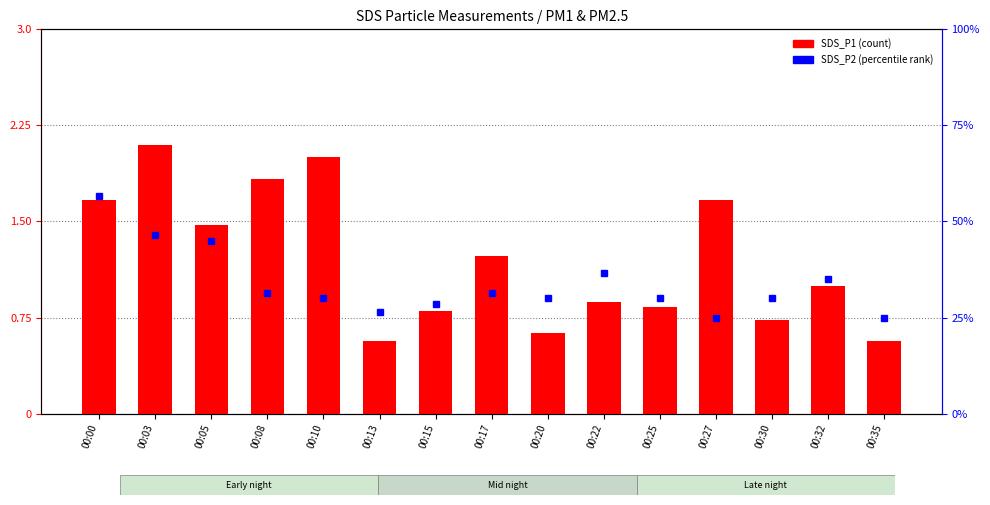

Reading left to right, list all the values displayed in this chart.

SDS_P1: 00:00=1.7	00:03=2.1	00:05=1.5	00:08=1.8	00:10=2.0	00:13=0.6	00:15=0.8	00:17=1.2	00:20=0.6	00:22=0.9	00:25=0.8	00:27=1.7	00:30=0.7	00:32=1.0	00:35=0.6
SDS_P2: 00:00=56.5	00:03=46.5	00:05=45.0	00:08=31.5	00:10=30.0	00:13=26.5	00:15=28.5	00:17=31.5	00:20=30.0	00:22=36.5	00:25=30.0	00:27=25.0	00:30=30.0	00:32=35.0	00:35=25.0